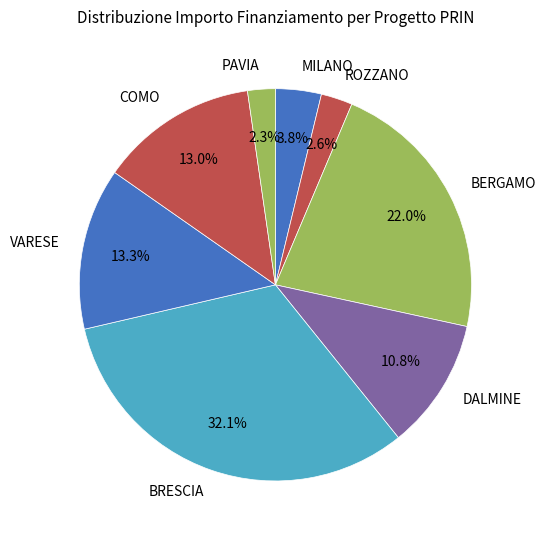

Between VARESE and DALMINE, which is larger?

VARESE